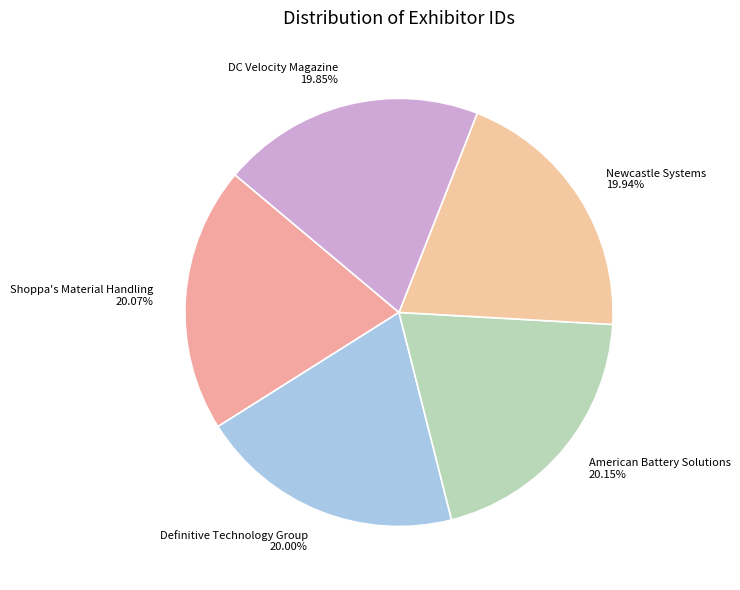

Is there a majority slice in this chart?

No